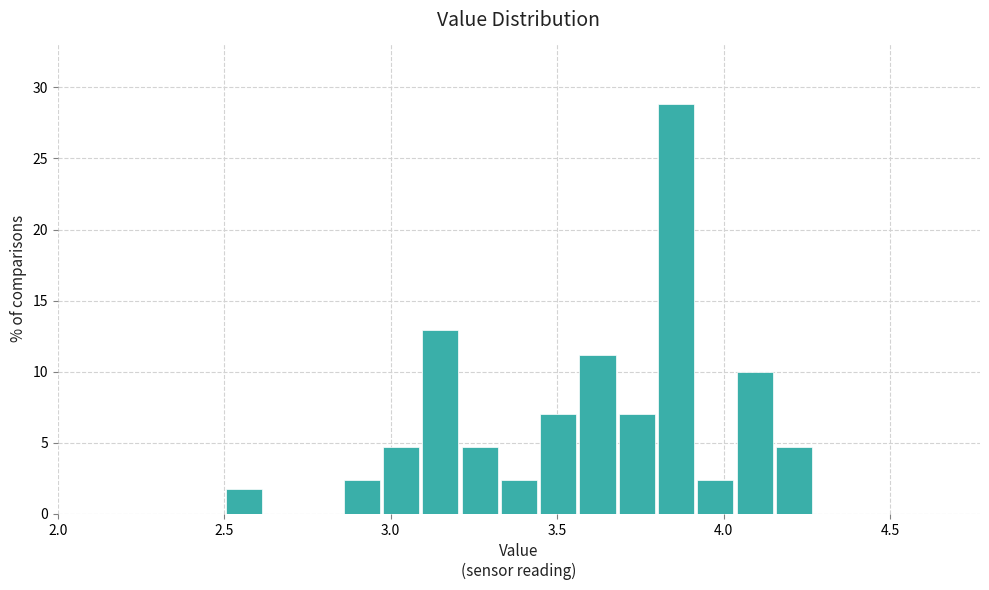

Around what value on the x-axis is the tallest bar? Give the approximate position of its centre, as read against the axis.

3.85